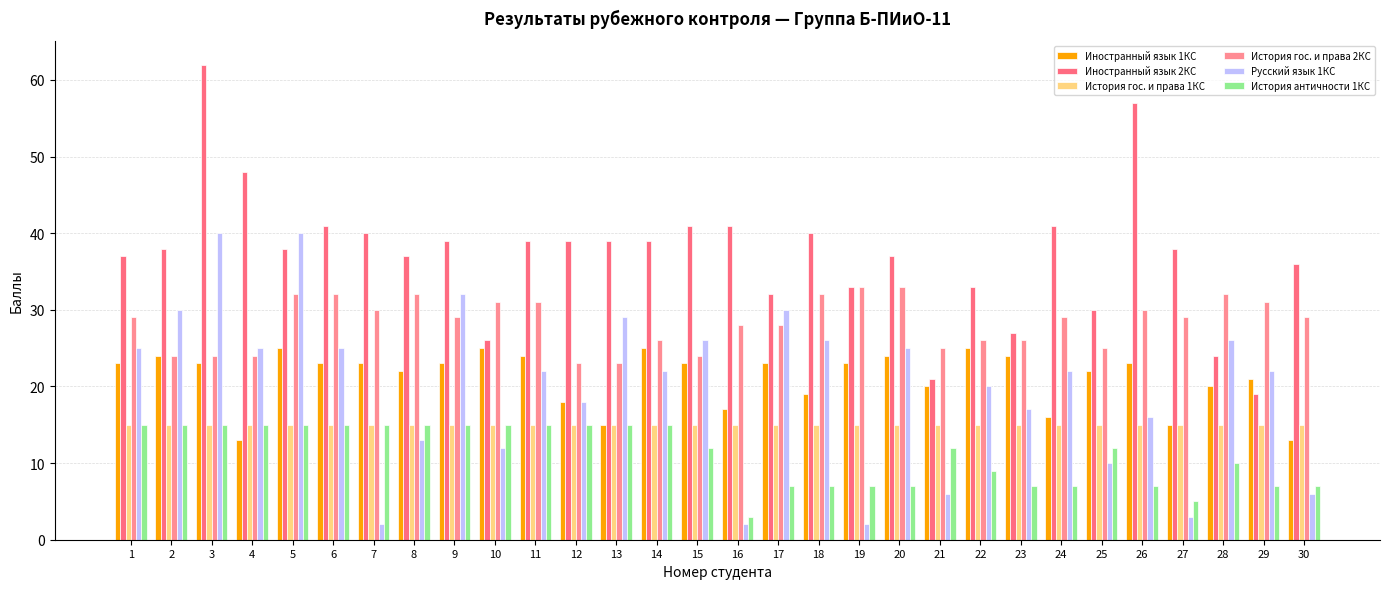

What is the lowest value of the История античности 1КС series?

3